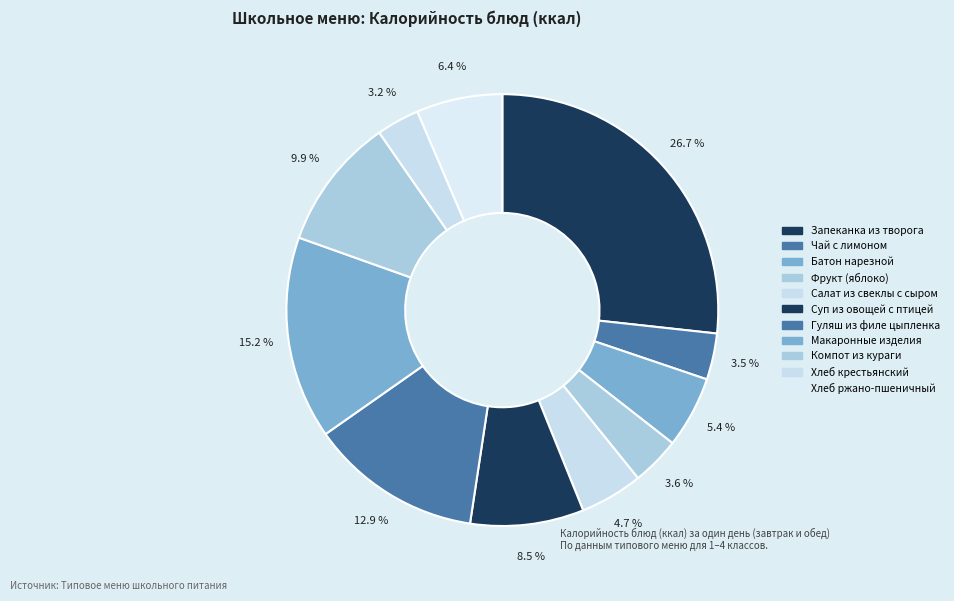

To the nearest percent, what is the difference between the Хлеб ржано-пшеничный and Макаронные изделия slice percentages?

9%